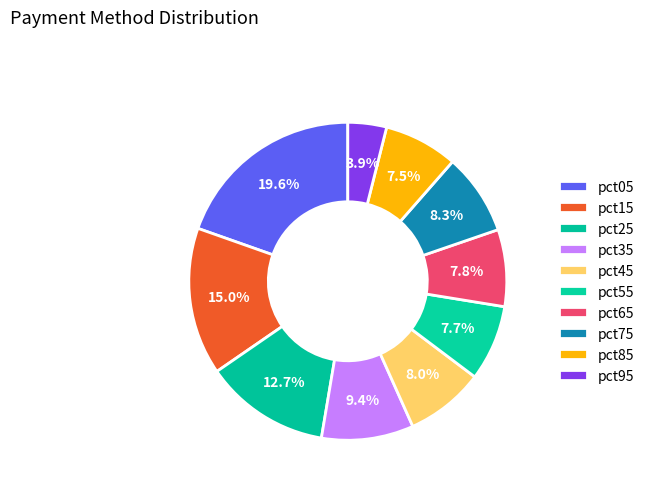

Does any single category account for the majority?

No